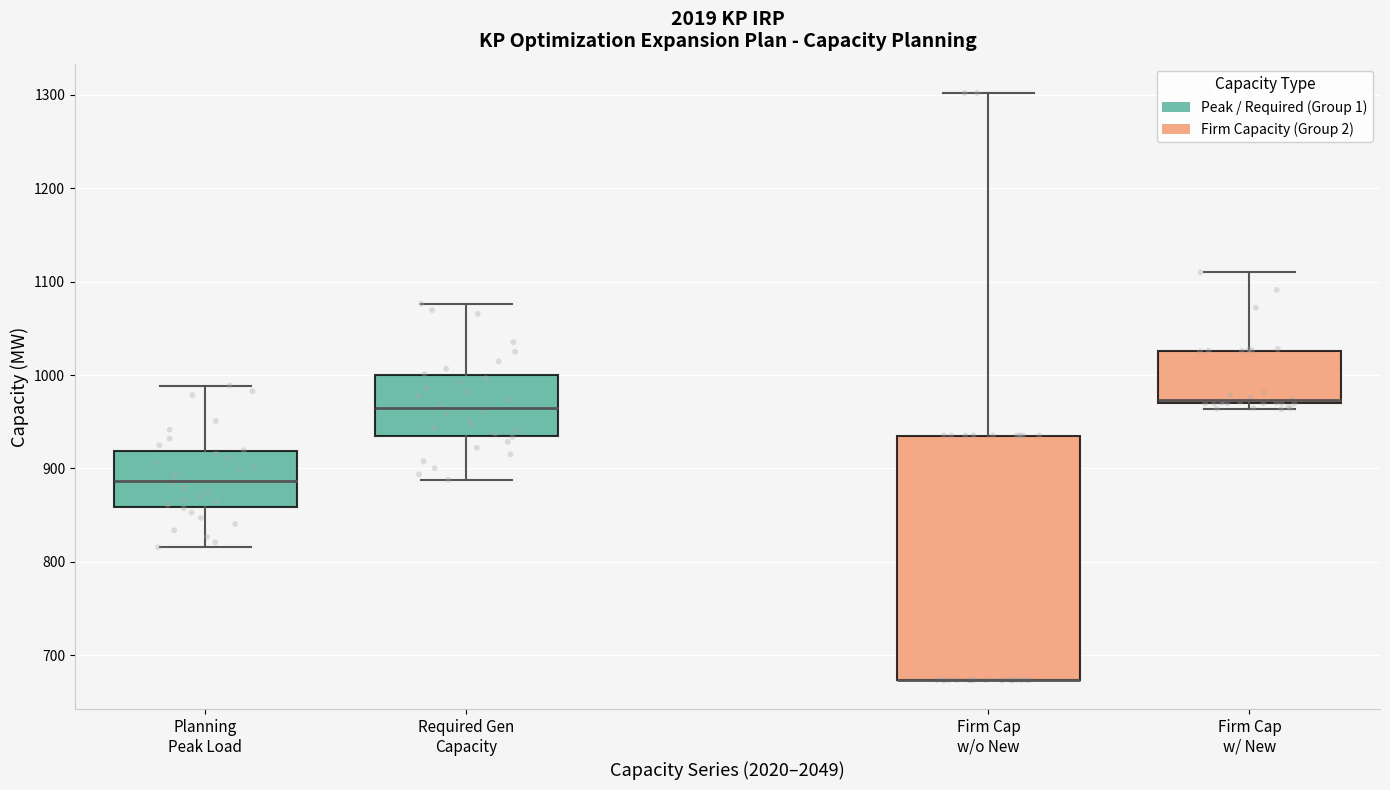

Reading left to right, read every box against the y-axis: the position of its median line, the range the box covers, and the ends of its whiskers. The values are not printed on the chart, so give them approximately, as read against the axis.

Planning Peak Load: median 890, box 860 to 920, whiskers 820 to 990
Required Gen Capacity: median 960, box 930 to 1000, whiskers 890 to 1080
Firm Cap w/o New: median 670 (drawn on the box's lower edge), box 670 to 940, whiskers 670 to 1300
Firm Cap w/ New: median 970 (just above the box's lower edge), box 970 to 1030, whiskers 960 to 1110